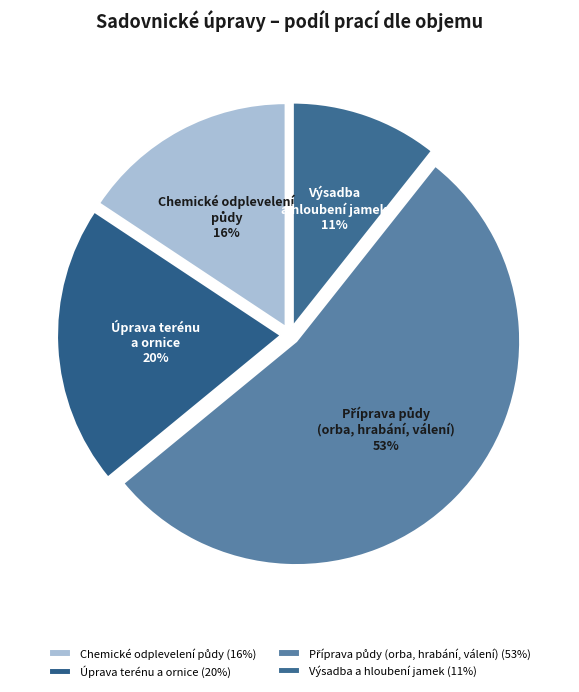

Is there a majority slice in this chart?

Yes